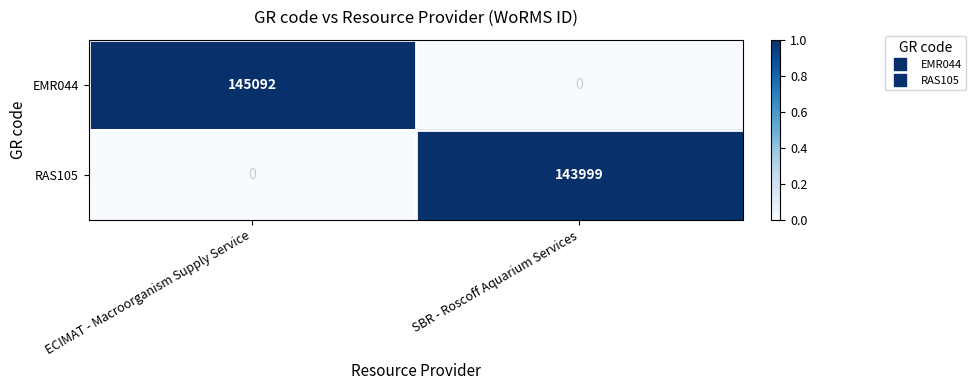

What is the greatest value displayed?

145092